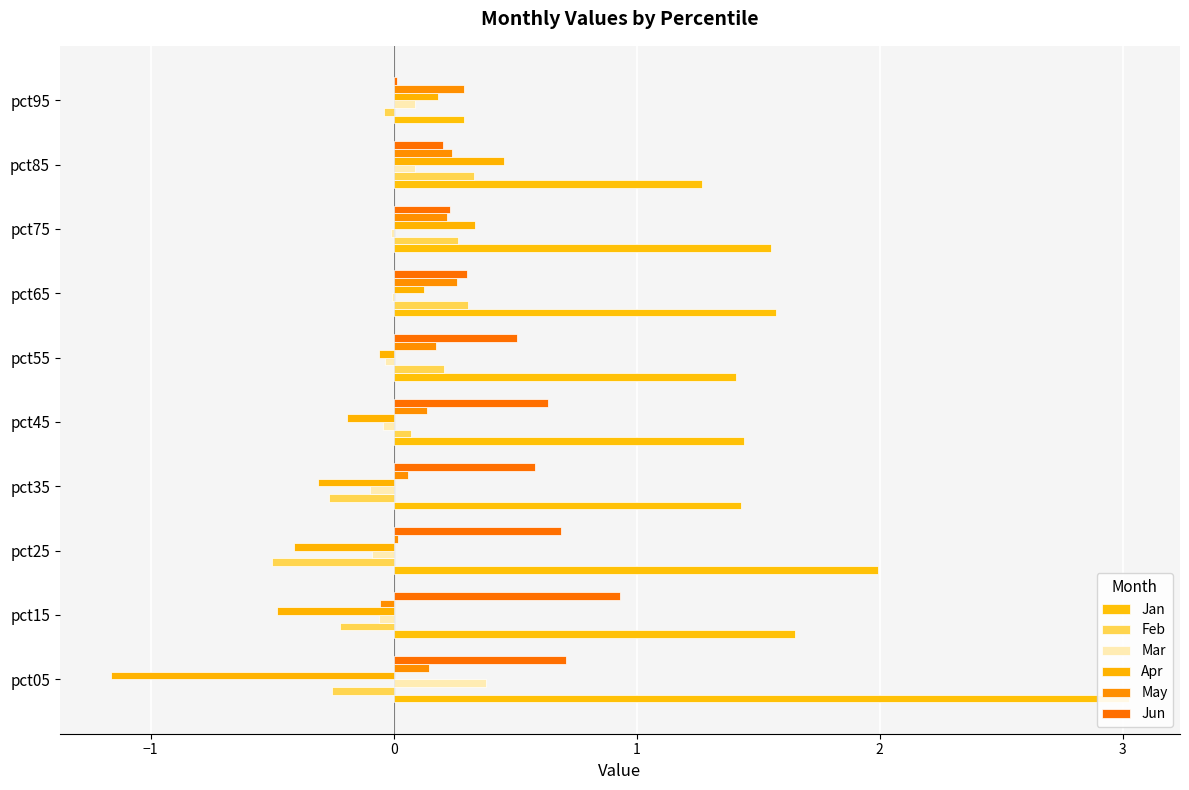

The value of Mar at pct05 is 0.4. True or false?

True